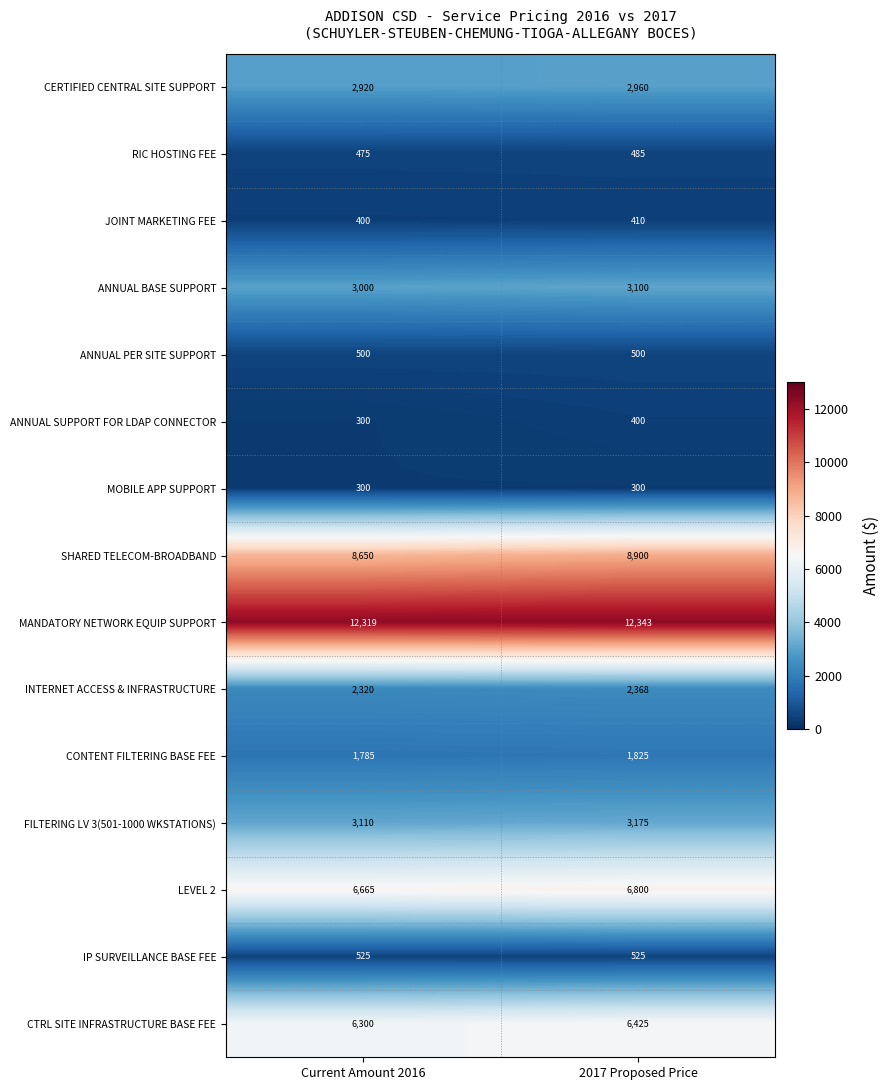

Where is ANNUAL BASE SUPPORT nearest to the value 3050?

Current Amount 2016